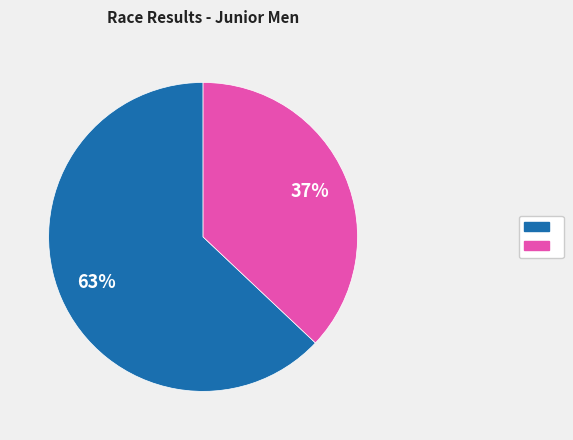

To the nearest percent, what is the average slice percentage?

50%